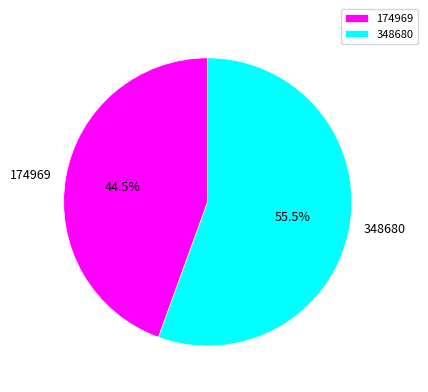

What is the ratio of the value at 348680 to the value at 174969?

1.2